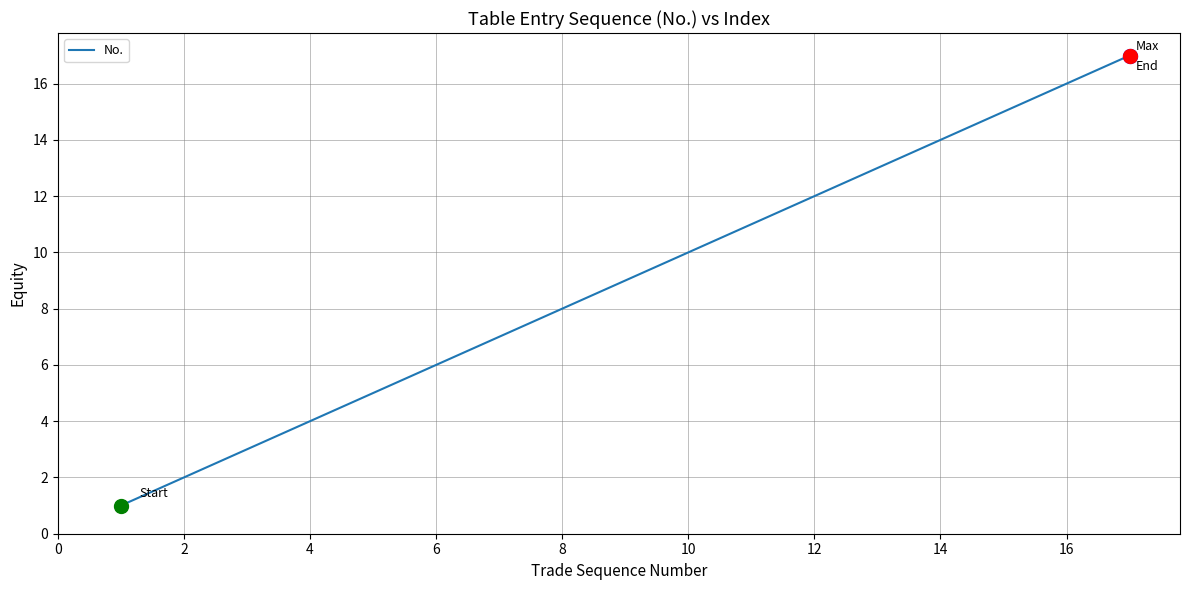

What is the difference between the maximum and minimum values?

16